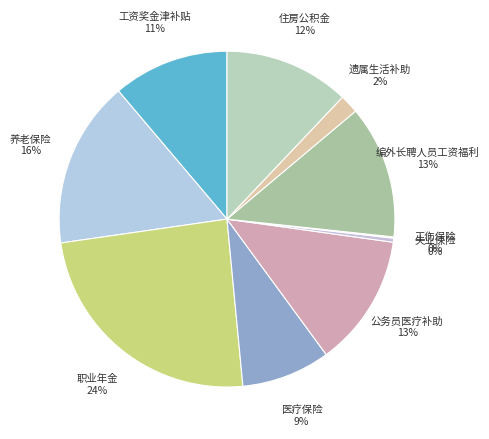

To the nearest percent, what is the combined percentage of 职业年金 and 遗属生活补助?

26%